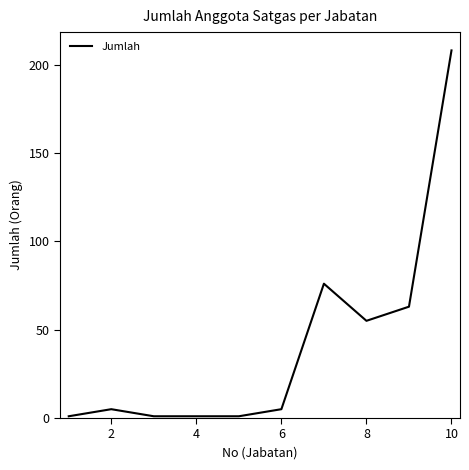

What is the difference between the maximum and minimum values?

207